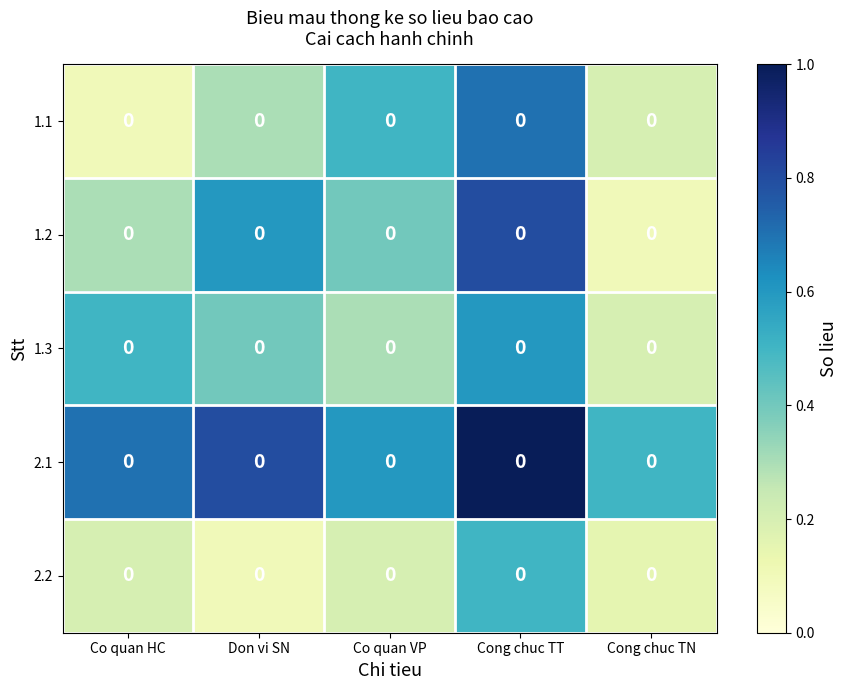

What is the difference between the highest and lowest values at Co quan VP?

0.4